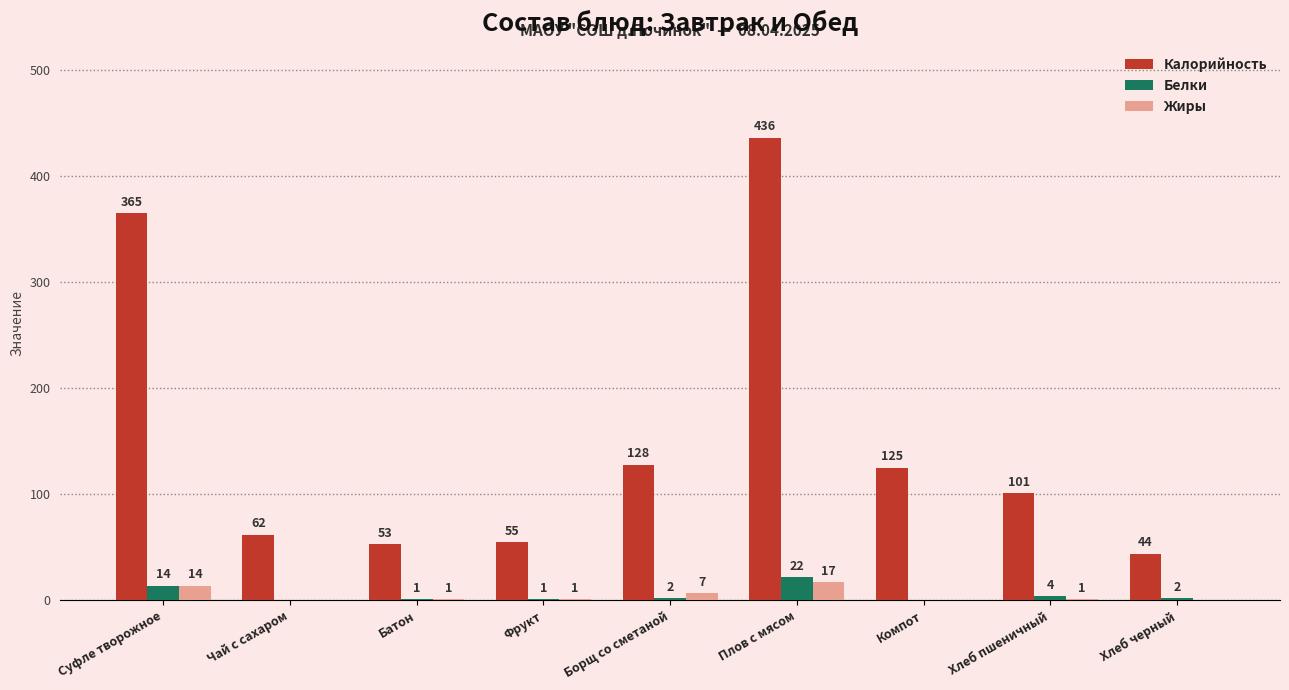

What is the sum of the Жиры values at Плов с мясом and Батон?

18